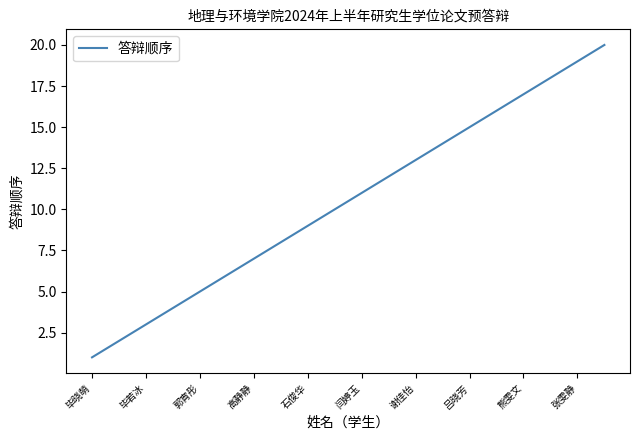

How many lines are shown in the chart?

1